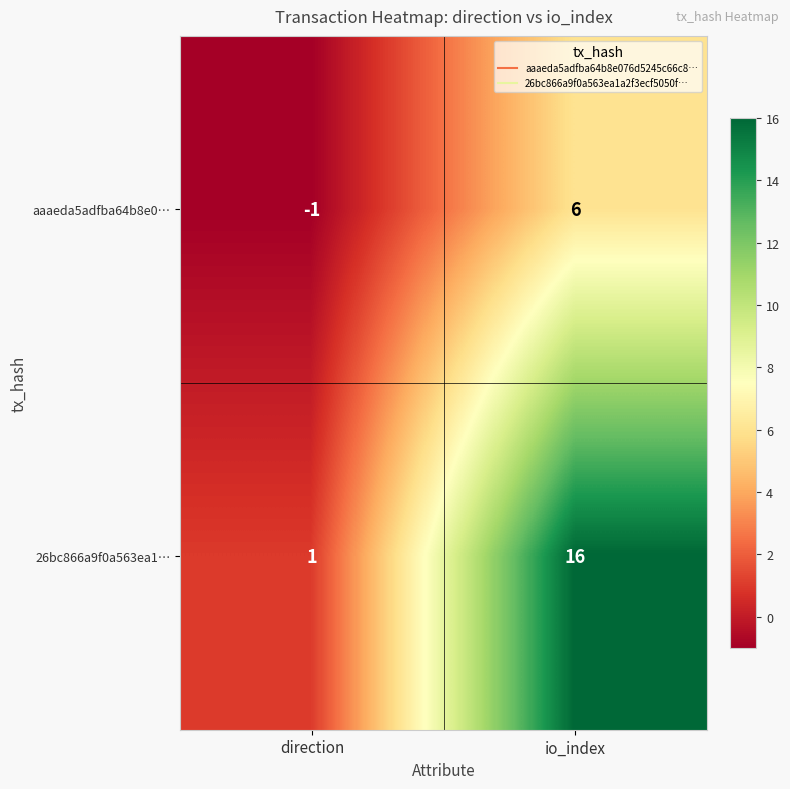

What is the maximum value for 26bc866a9f0a563ea1…?

16